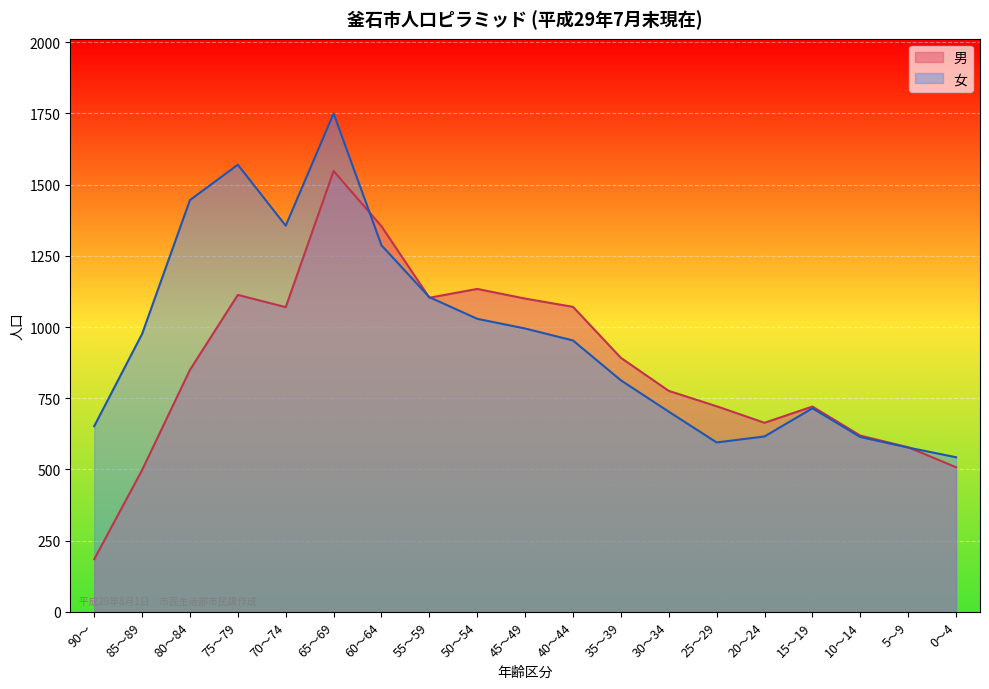

Which series has the largest total across all categories?

女